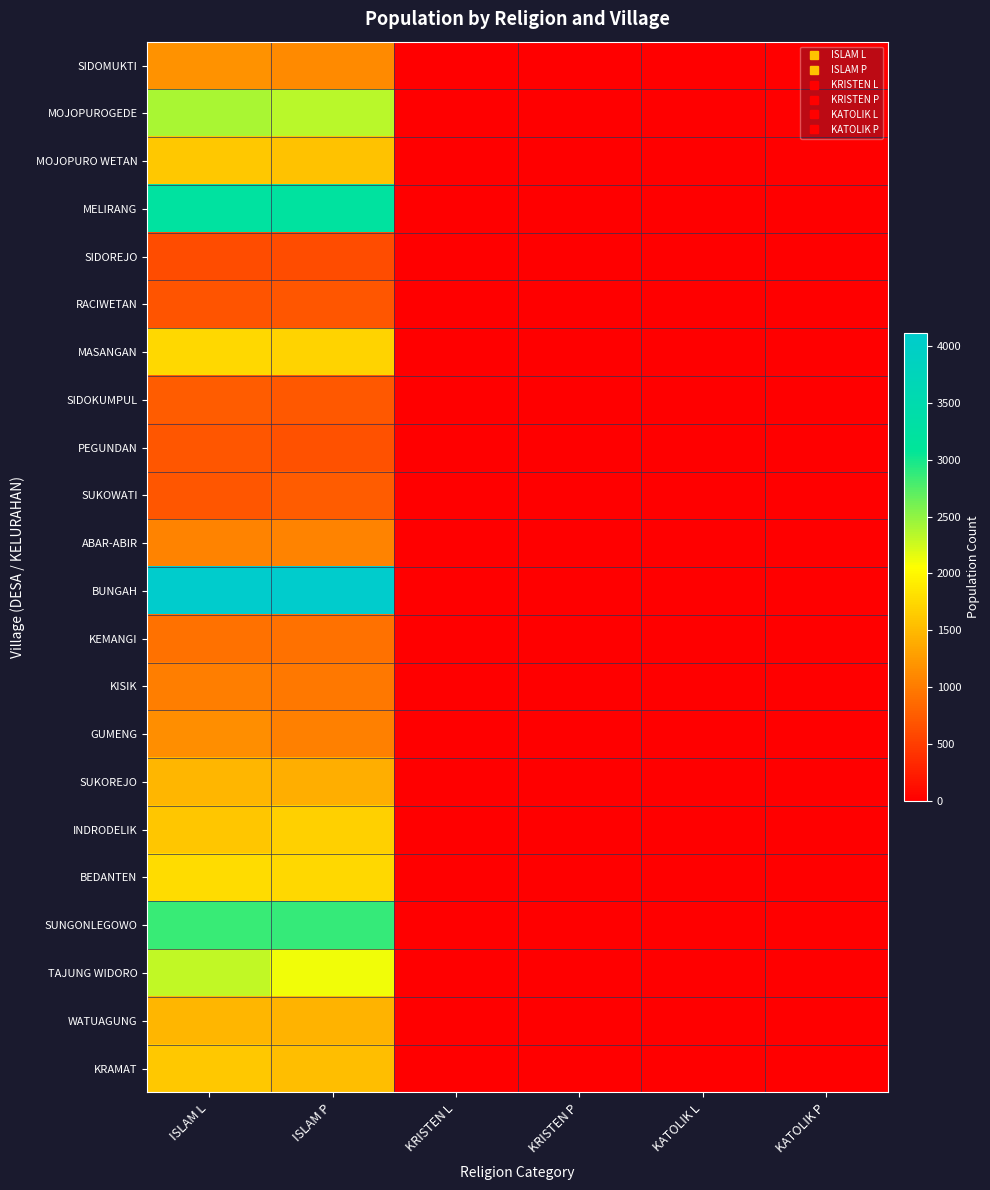

At how many categories does at least one series exceed 3206?

2